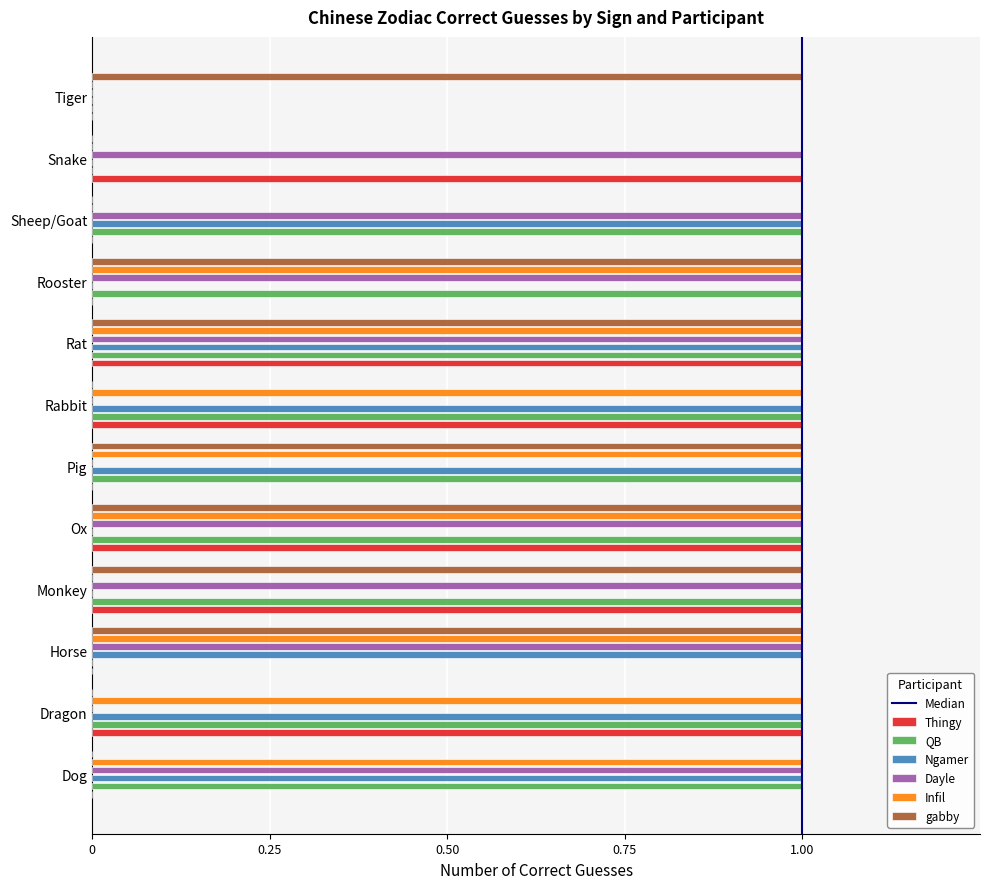

What is the total value across all series at Rat?

6